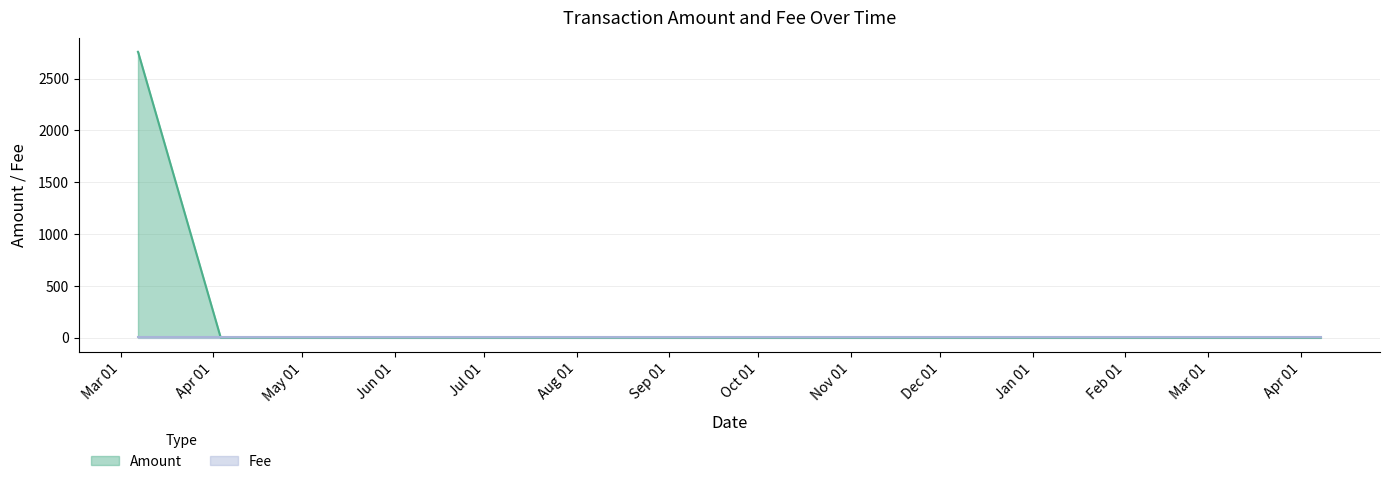

How many lines are shown in the chart?

2